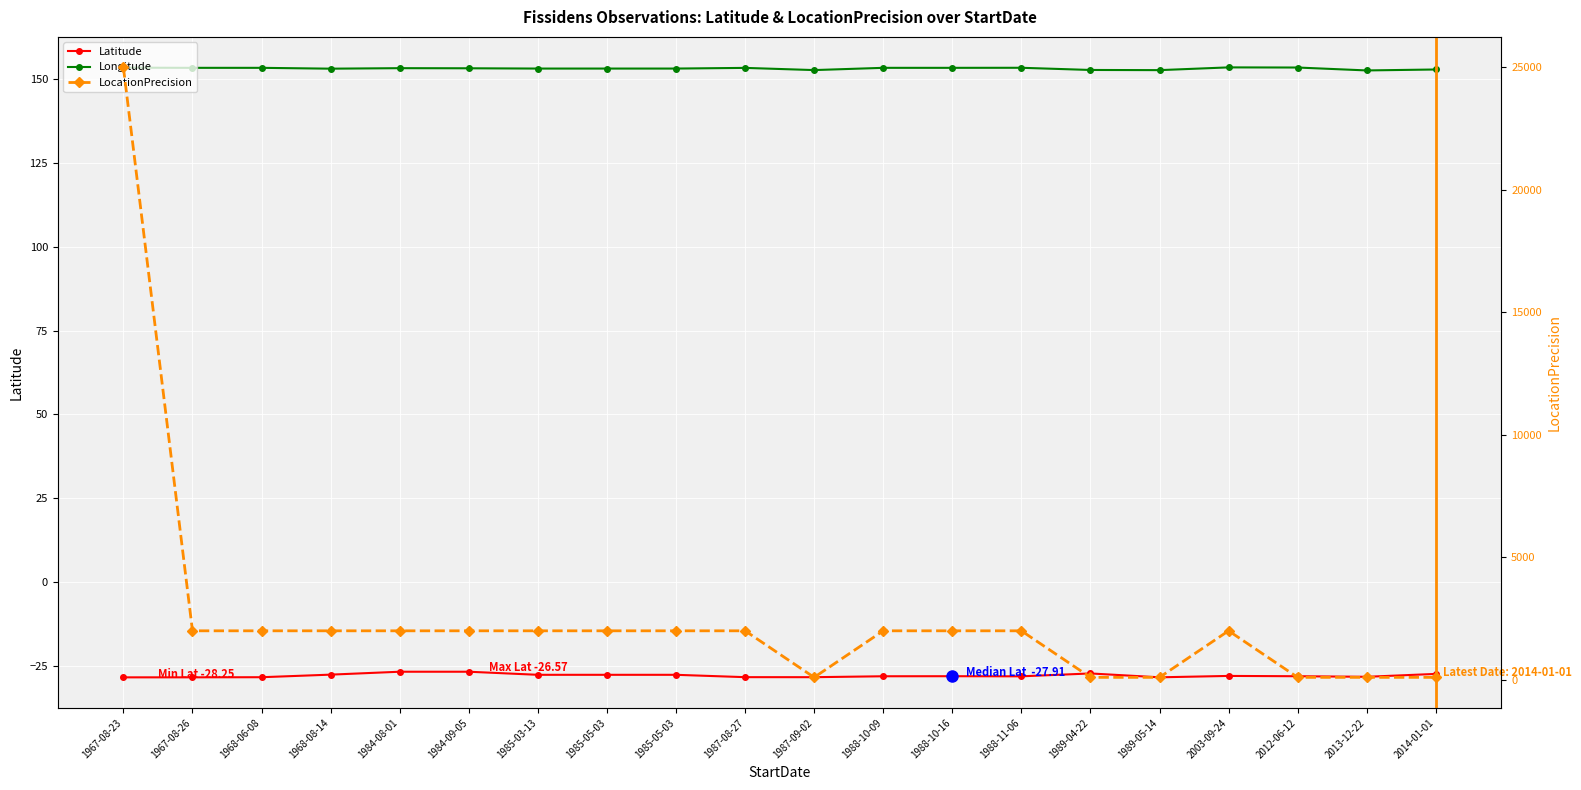

Reading left to right, list all the values displayed in this chart.

Latitude: 1967-08-23=-28.2	1967-08-26=-28.2	1968-06-08=-28.2	1968-08-14=-27.4	1984-08-01=-26.6	1984-09-05=-26.6	1985-03-13=-27.5	1985-05-03=-27.5	1985-05-03=-27.5	1987-08-27=-28.2	1987-09-02=-28.2	1988-10-09=-27.9	1988-10-16=-27.9	1988-11-06=-27.9	1989-04-22=-27.1	1989-05-14=-28.2	2003-09-24=-27.8	2012-06-12=-27.9	2013-12-22=-28.1	2014-01-01=-27.2
Longitude: 1967-08-23=153.3	1967-08-26=153.2	1968-06-08=153.2	1968-08-14=152.9	1984-08-01=153.1	1984-09-05=153.1	1985-03-13=153.0	1985-05-03=153.0	1985-05-03=153.0	1987-08-27=153.2	1987-09-02=152.5	1988-10-09=153.2	1988-10-16=153.2	1988-11-06=153.2	1989-04-22=152.6	1989-05-14=152.5	2003-09-24=153.3	2012-06-12=153.3	2013-12-22=152.4	2014-01-01=152.7
LocationPrecision: 1967-08-23=25000.0	1967-08-26=2000.0	1968-06-08=2000.0	1968-08-14=2000.0	1984-08-01=2000.0	1984-09-05=2000.0	1985-03-13=2000.0	1985-05-03=2000.0	1985-05-03=2000.0	1987-08-27=2000.0	1987-09-02=100.0	1988-10-09=2000.0	1988-10-16=2000.0	1988-11-06=2000.0	1989-04-22=100.0	1989-05-14=100.0	2003-09-24=2000.0	2012-06-12=100.0	2013-12-22=100.0	2014-01-01=100.0